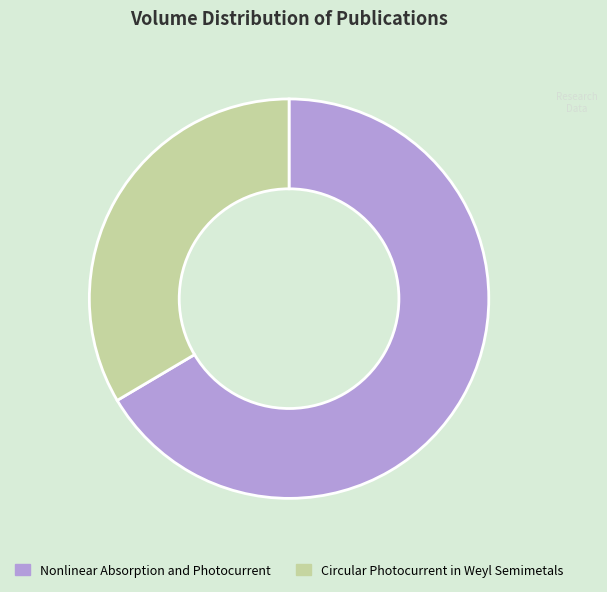

Is it true that Nonlinear Absorption and Photocurrent is 57% of the pie?

False